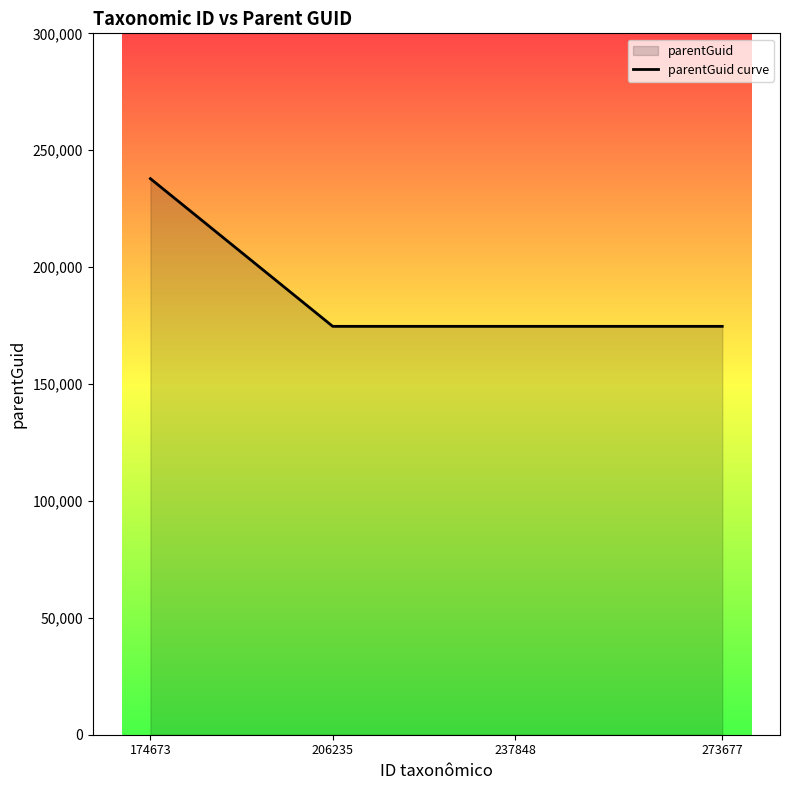

Reading left to right, list all the values displayed in this chart.

174673=237847	206235=174673	237848=174673	273677=174673